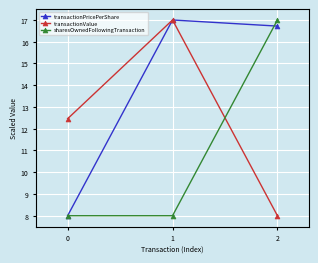

List the labels in order of transactionPricePerShare value, largest first.

1, 2, 0